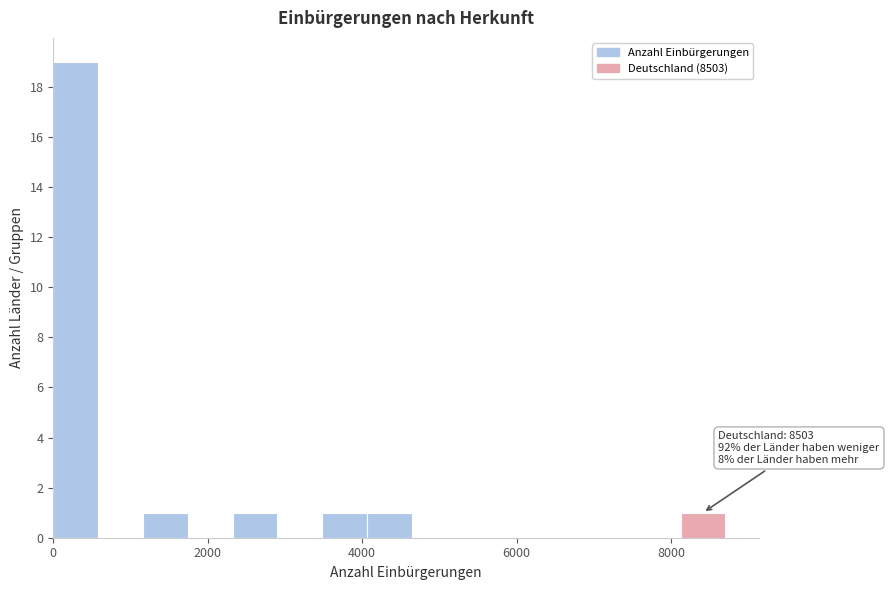

Around what value on the x-axis is the tallest bar? Give the approximate position of its centre, as read against the axis.

200